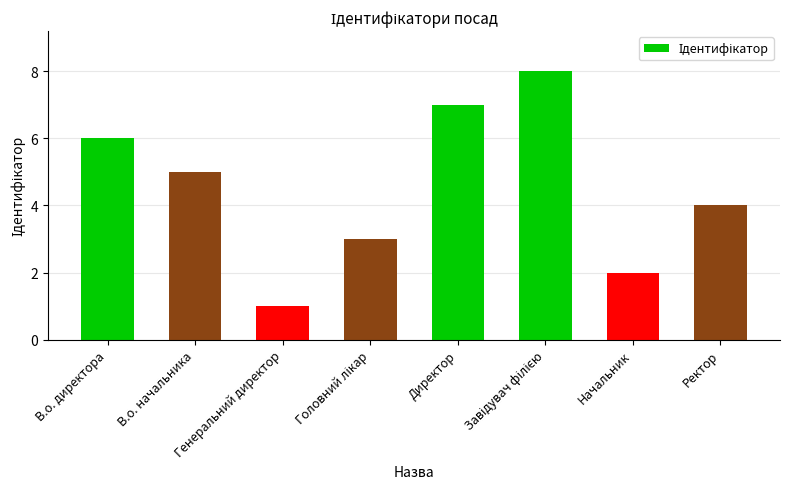

Reading left to right, what are all the values shown in this chart?

6	5	1	3	7	8	2	4